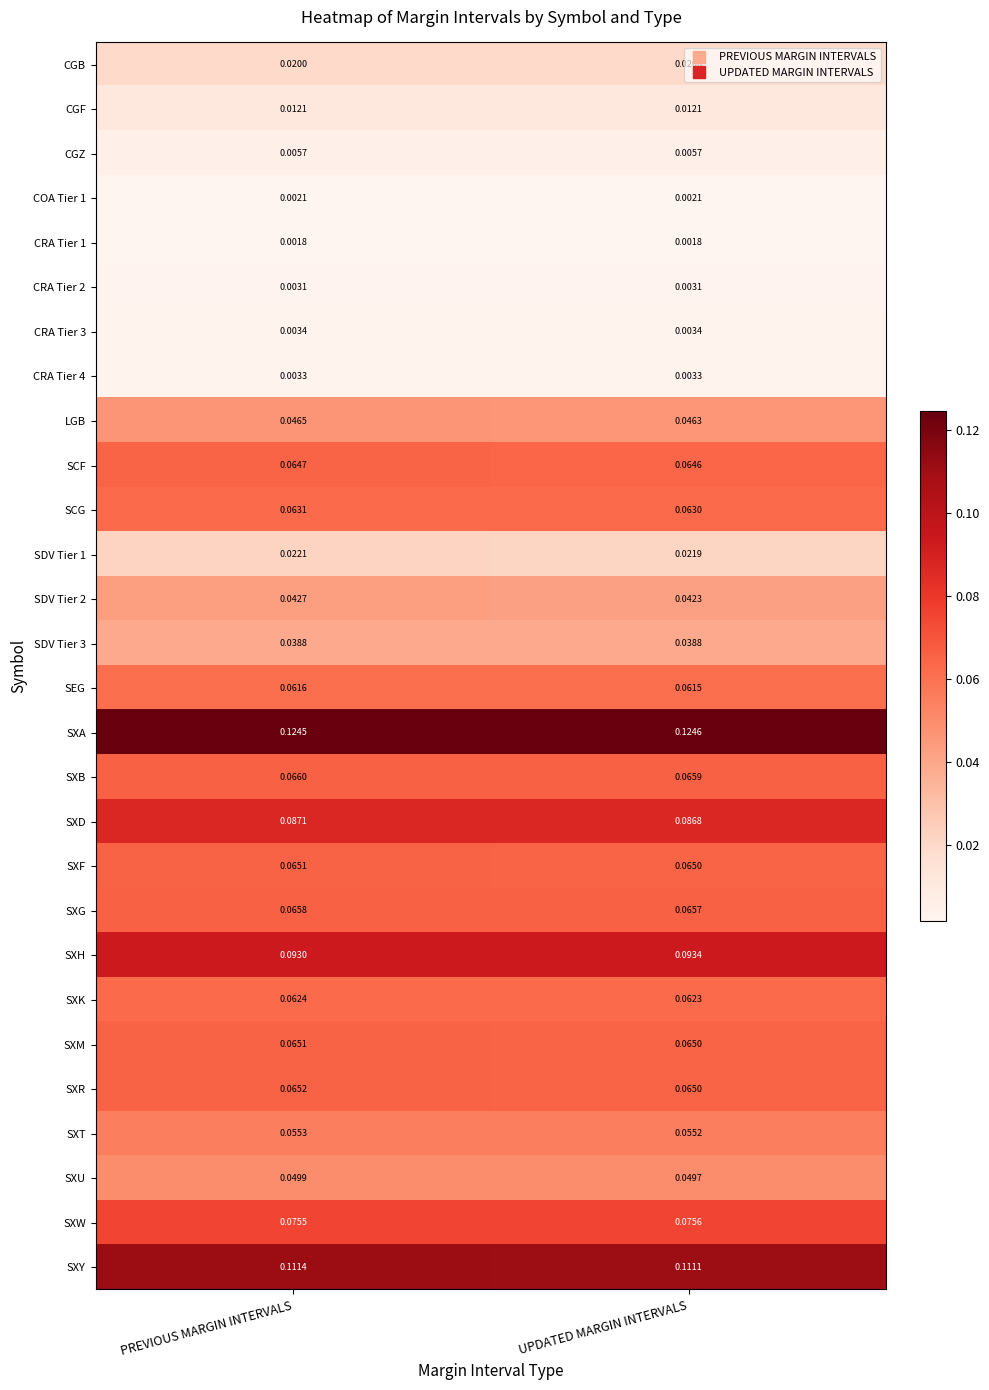

How many series are shown in this chart?

28